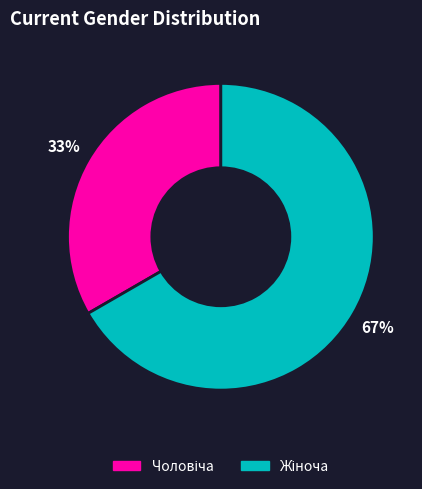

To the nearest percent, what is the average slice percentage?

50%